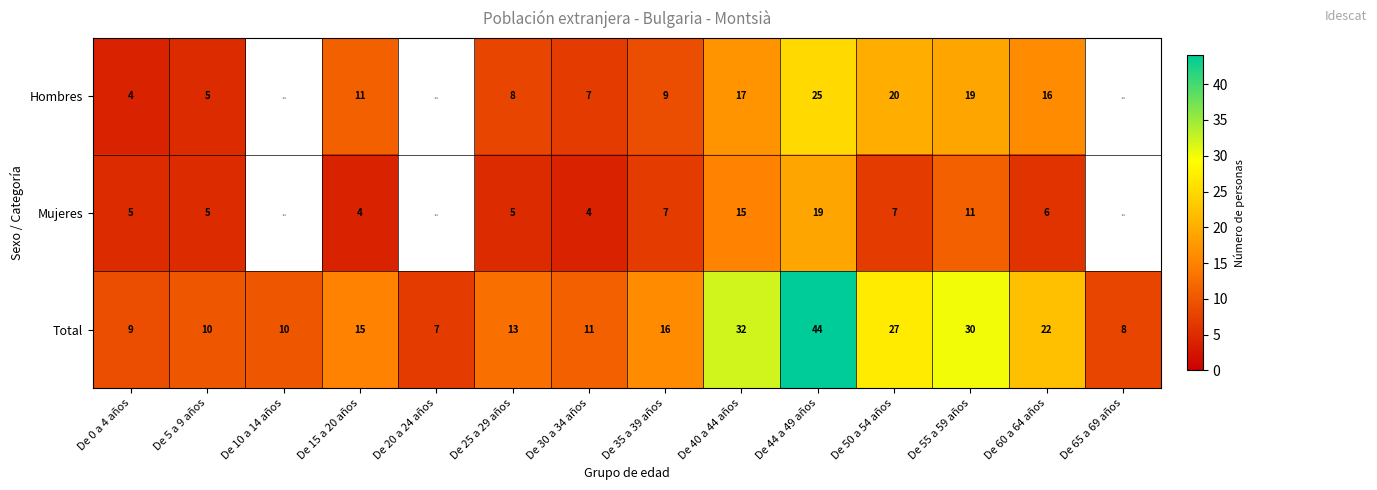

At which label is Total closest to 25?

De 50 a 54 años